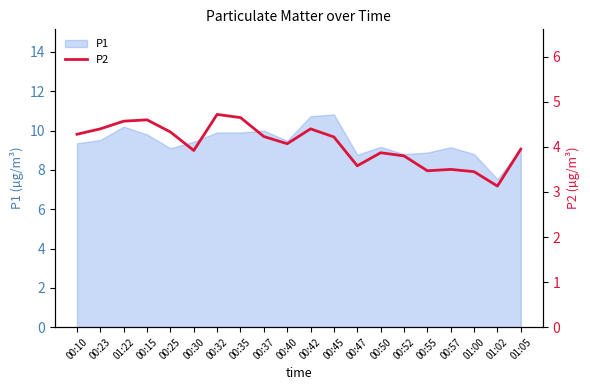

The value of P1 at 00:32 is 13.6. True or false?

False